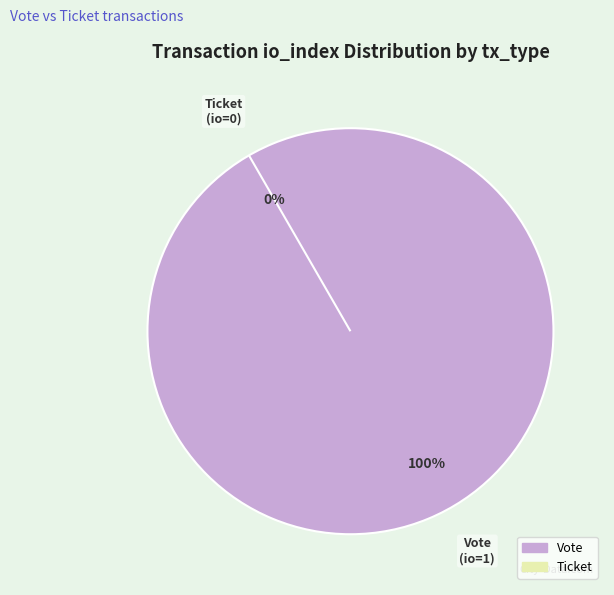

How many segments does this pie chart have?

2